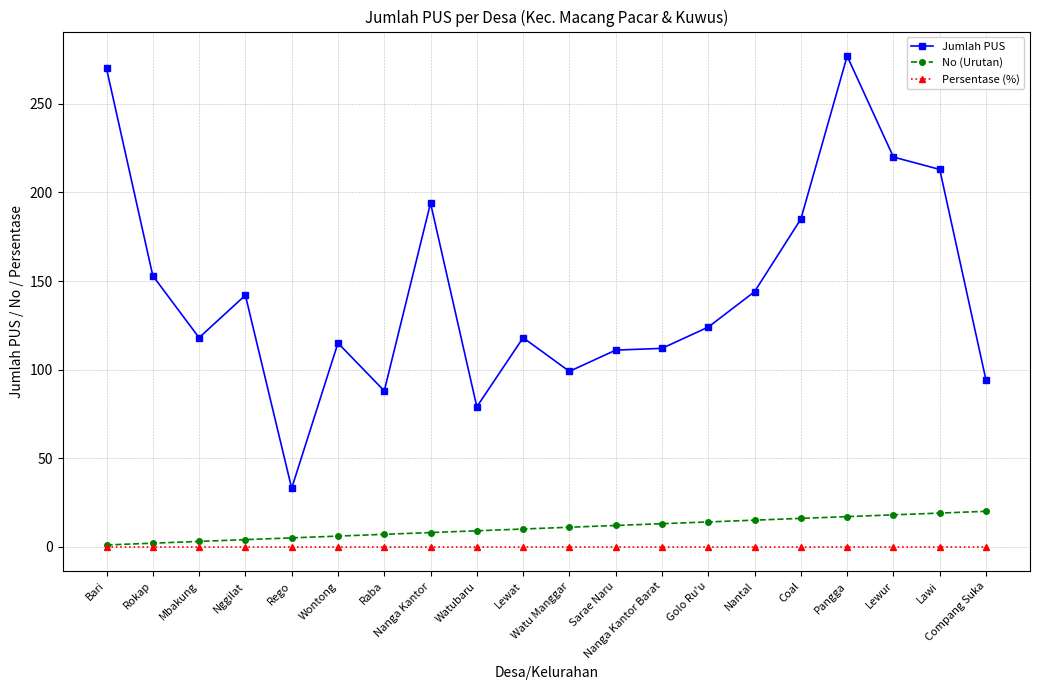

At Lawi, list the series in order from largest to smallest.

Jumlah PUS, No (Urutan), Persentase (%)